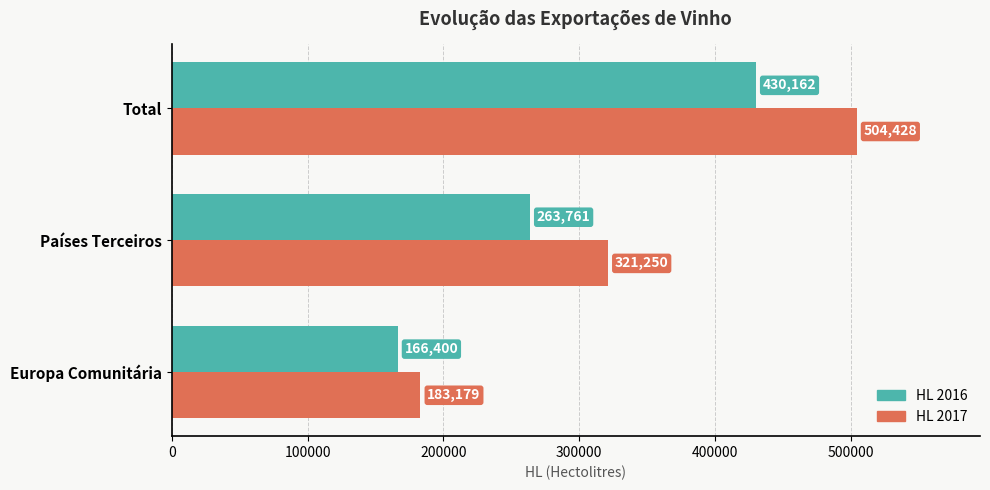

How many data points in HL 2016 are above 263761?

2